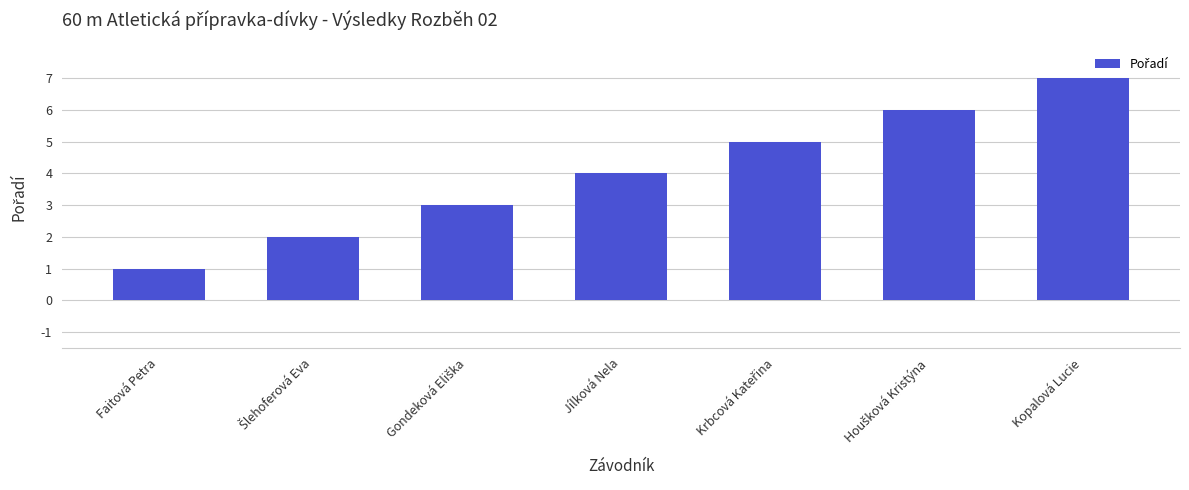

What is the value of the 7th bar from the left?

7